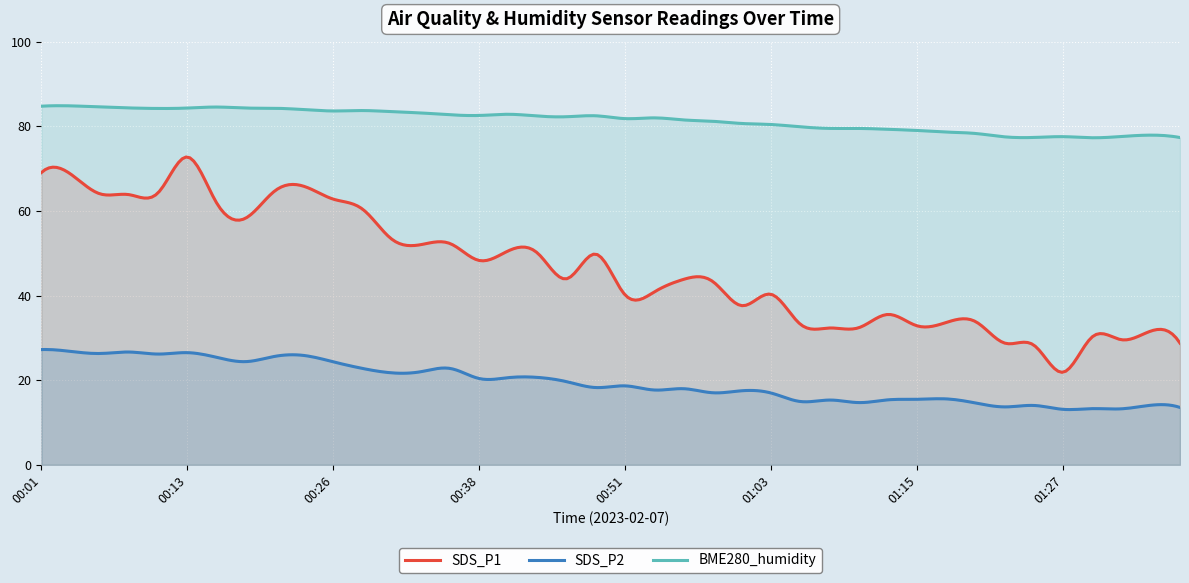

How many data points in SDS_P1 are less than 43?

18